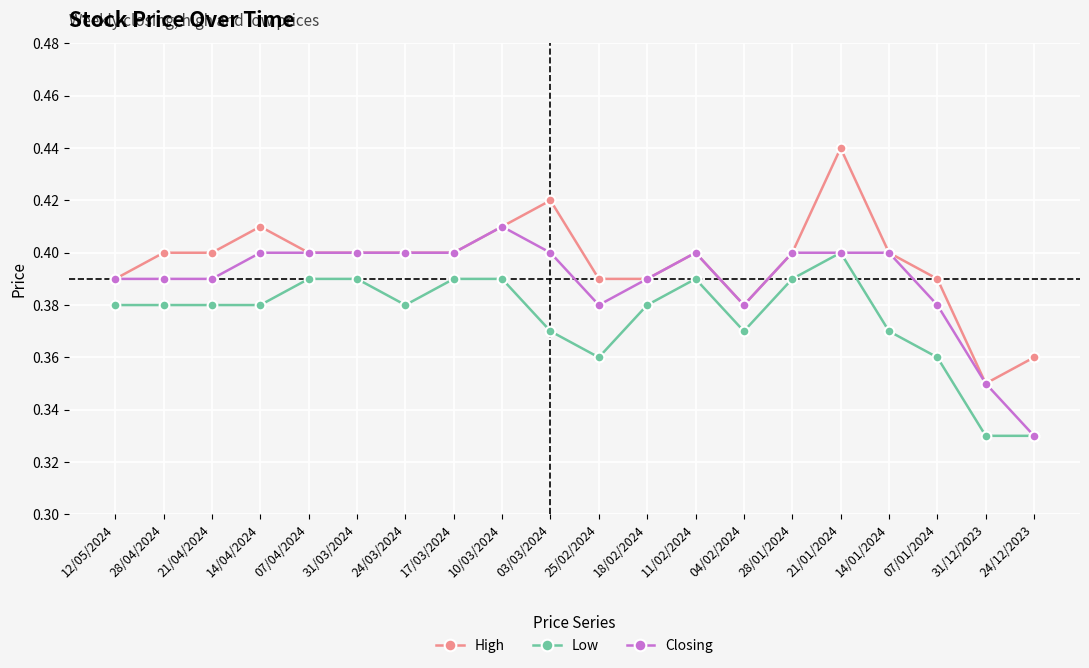

What is the label of the 8th point from the right?

11/02/2024